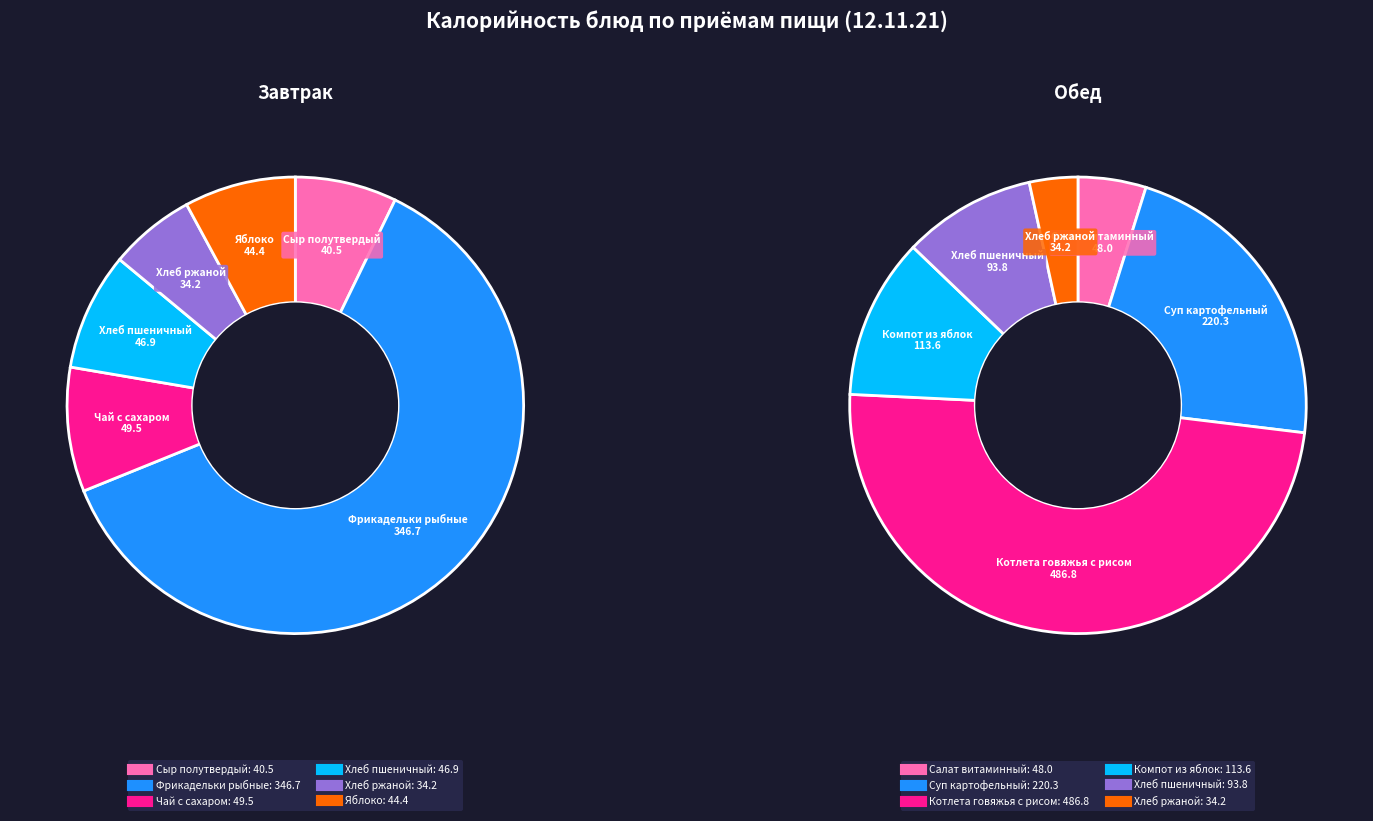

Does Сыр полутвердый account for over 50% of the chart?

No